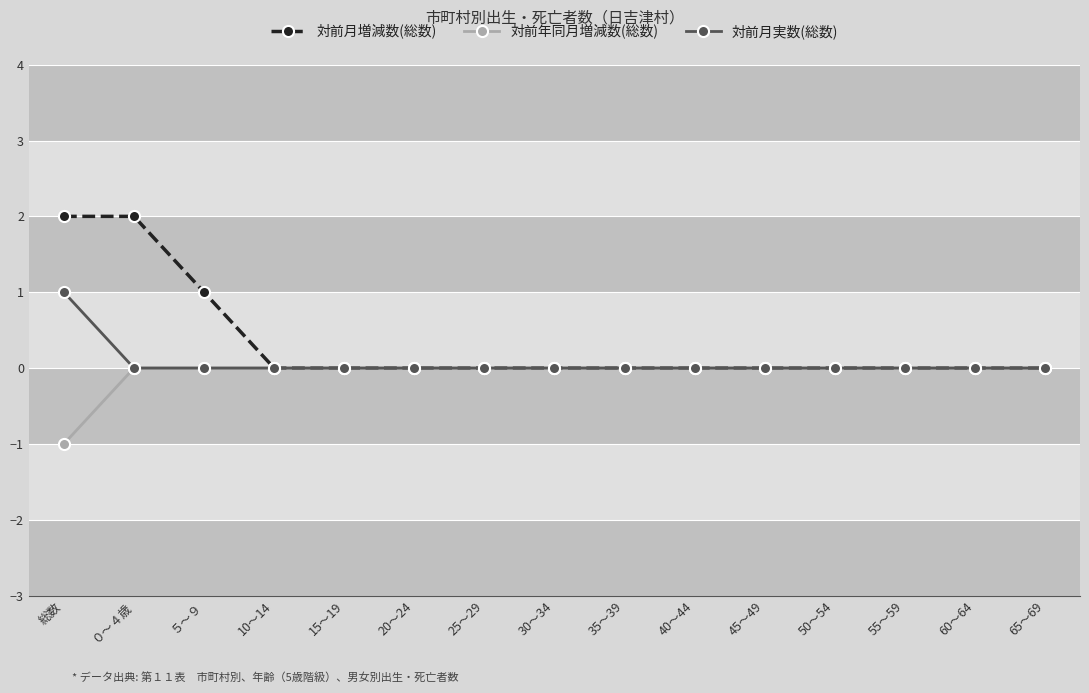

Reading left to right, extract all data points from this chart.

対前月増減数(総数): 2	2	1	0	0	0	0	0	0	0	0	0	0	0	0
対前年同月増減数(総数): -1	0	0	0	0	0	0	0	0	0	0	0	0	0	0
対前月実数(総数): 1	0	0	0	0	0	0	0	0	0	0	0	0	0	0